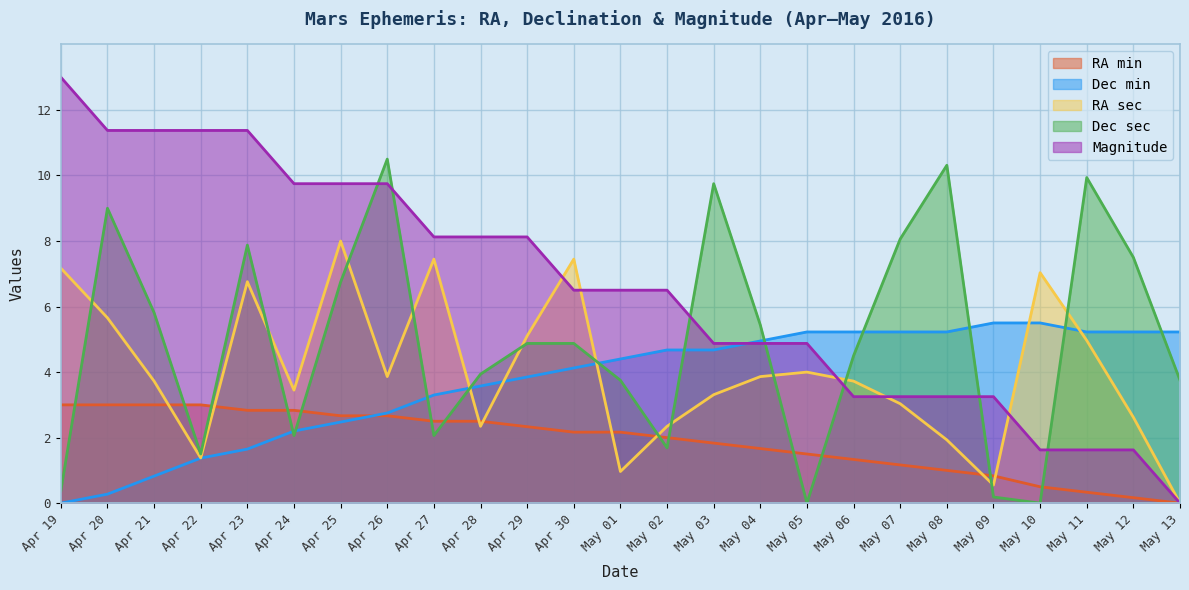

How many lines are shown in the chart?

5